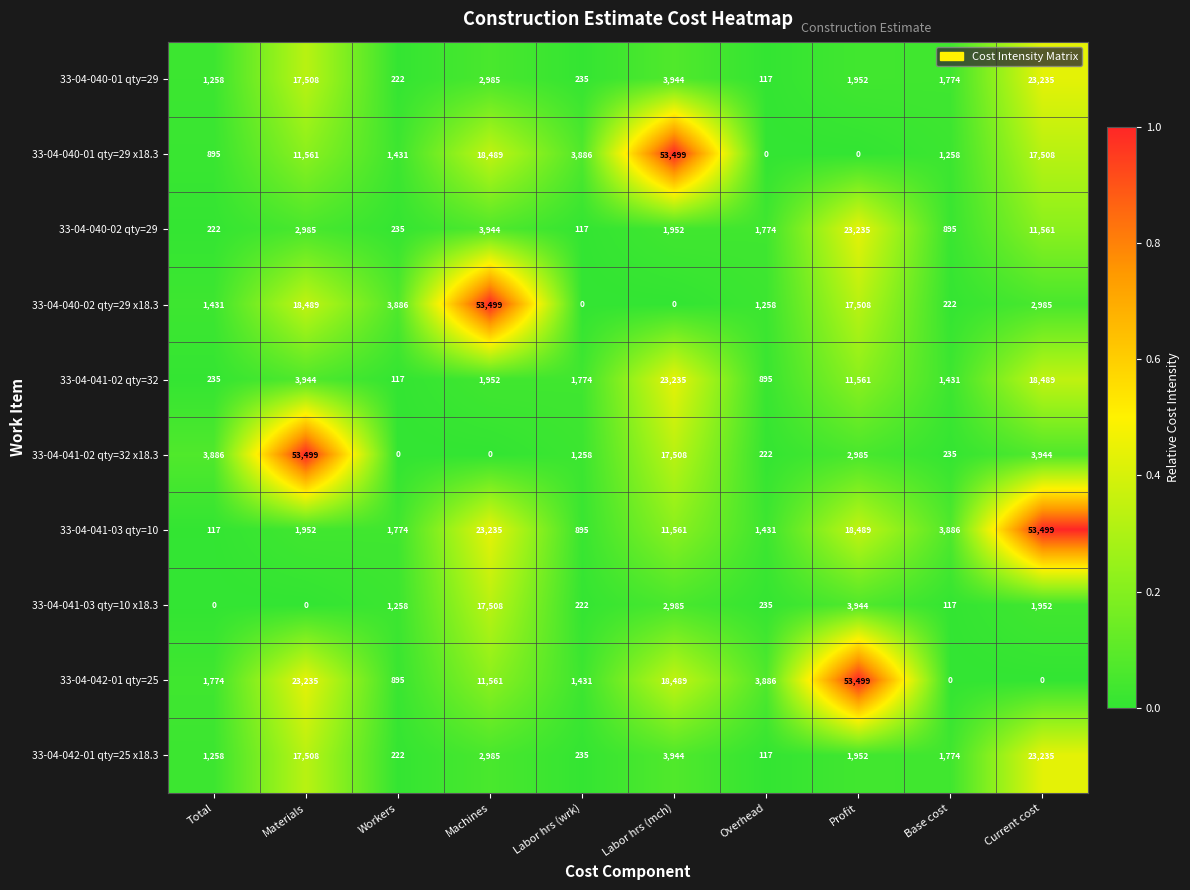

Which series has the largest total across all categories?

33-04-041-03 qty=10